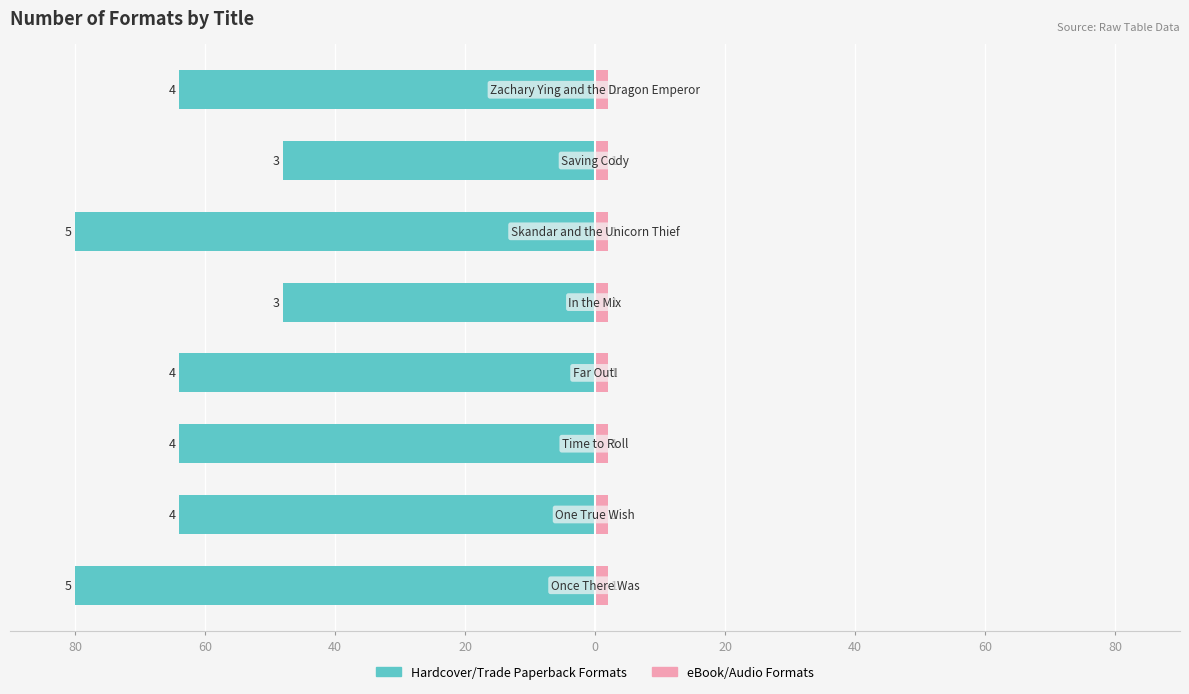

How many bars are there in each group?

2